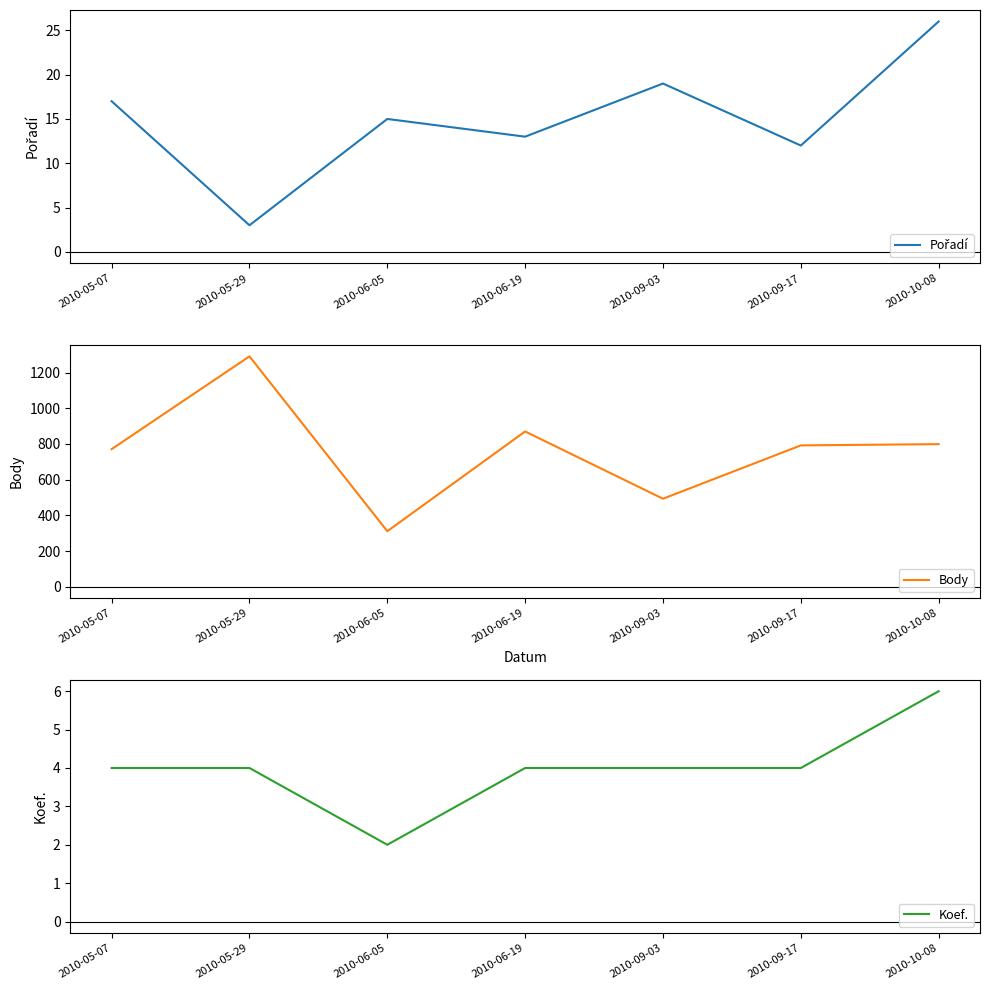

True or false: Body and Pořadí intersect in this chart.

False